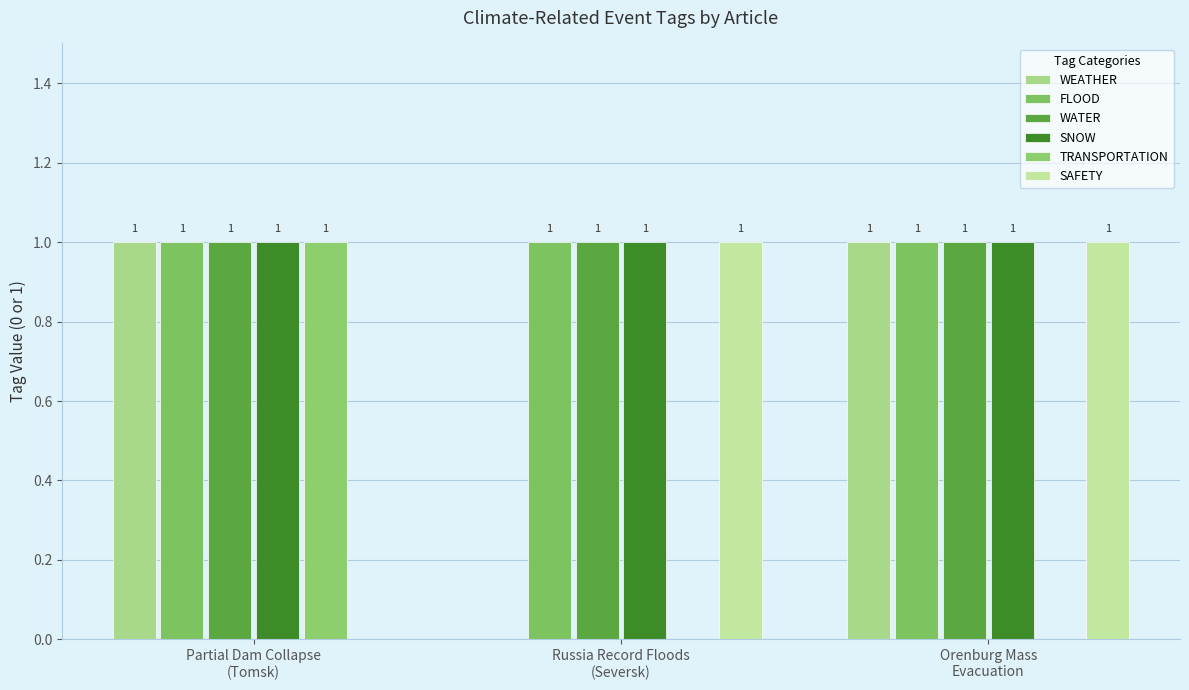

How many positive values does the TRANSPORTATION series have?

1